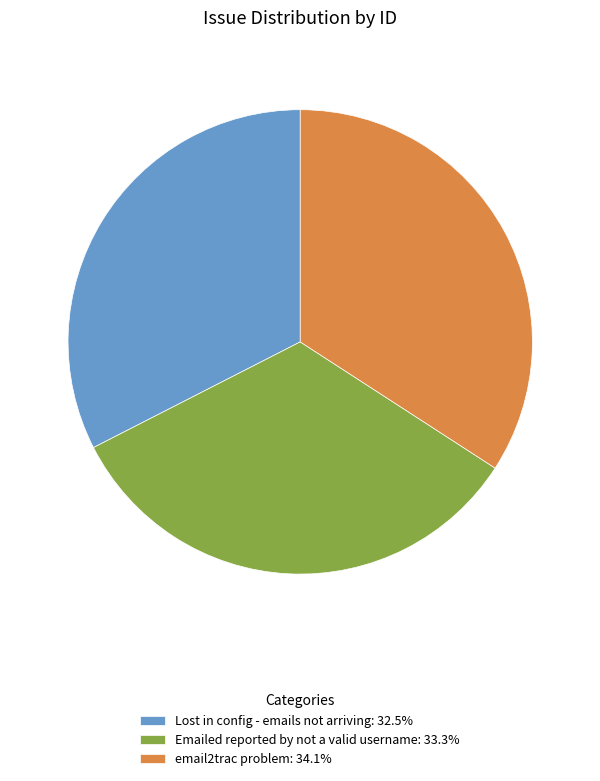

Which category has the biggest portion of the pie?

email2trac problem